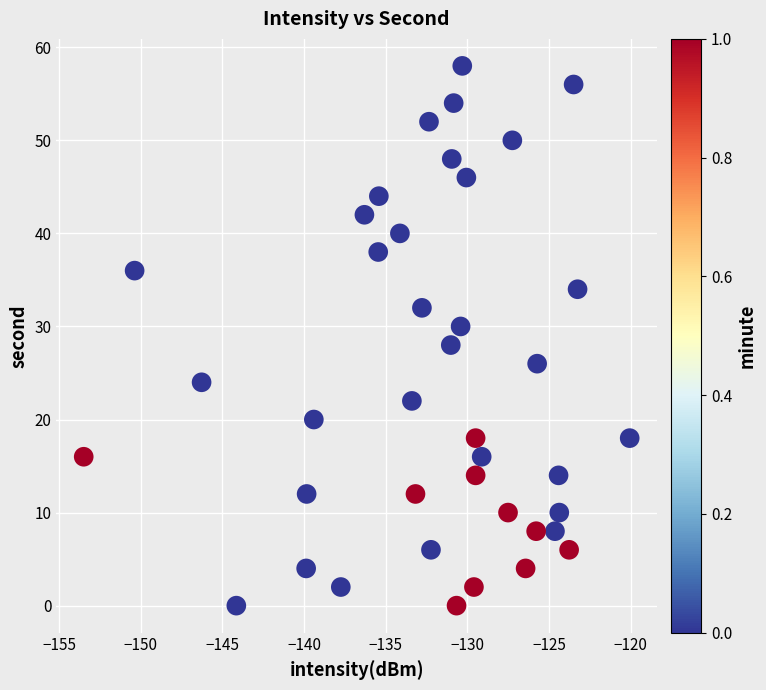

What is the range of Y values (max minus min)?

58